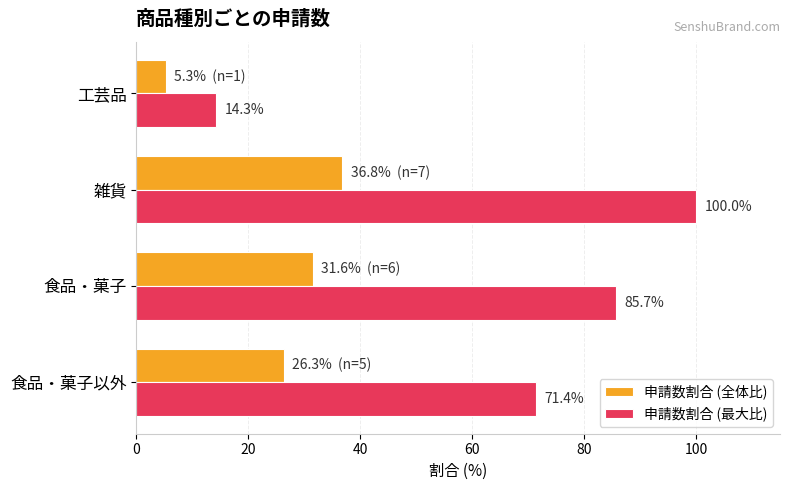

At which category is the sum across all series the highest?

雑貨